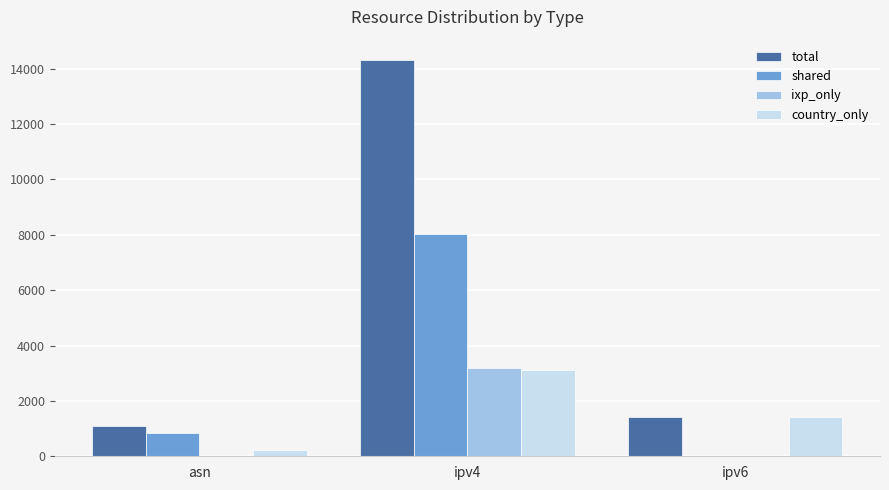

Which series has the largest total across all categories?

total